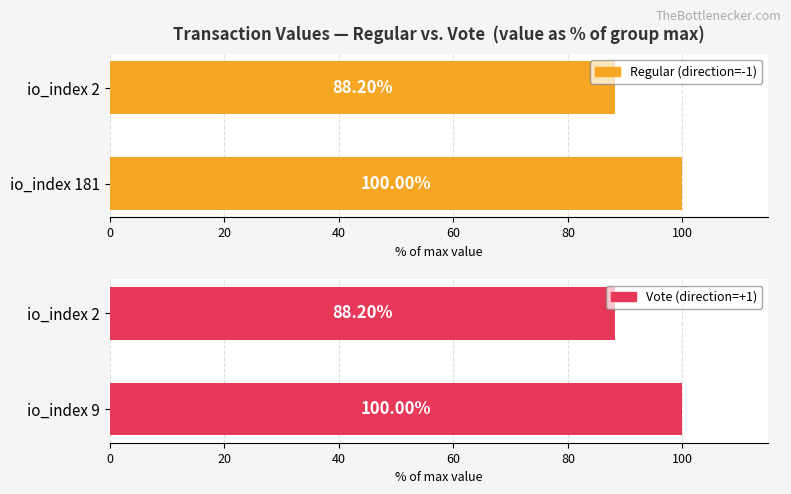

The Vote (direction=+1) series shows 46.0 at io_index 2. True or false?

False